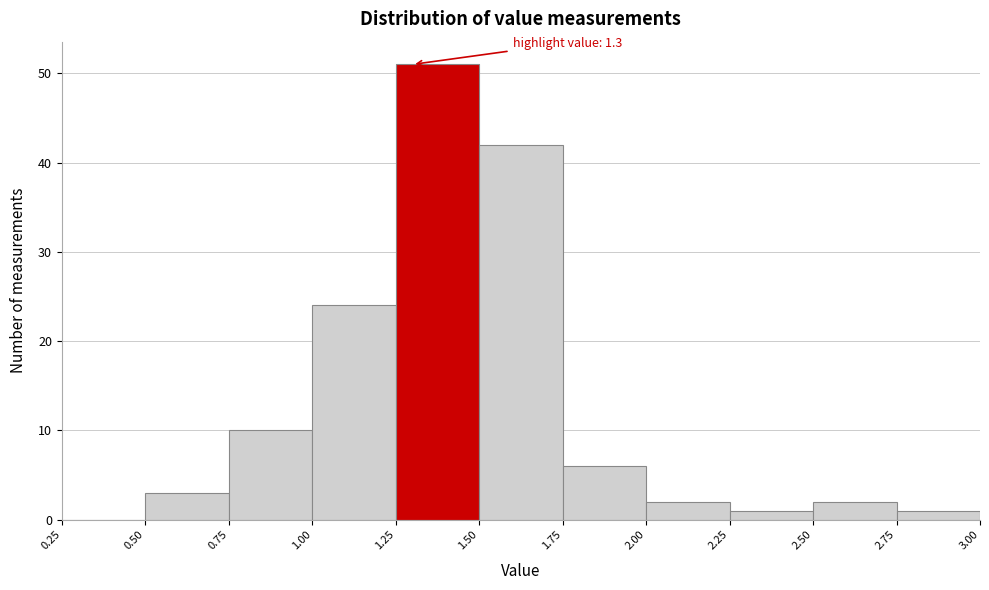

Over which range of the x-axis is the bar tallest?

1.25 to 1.50